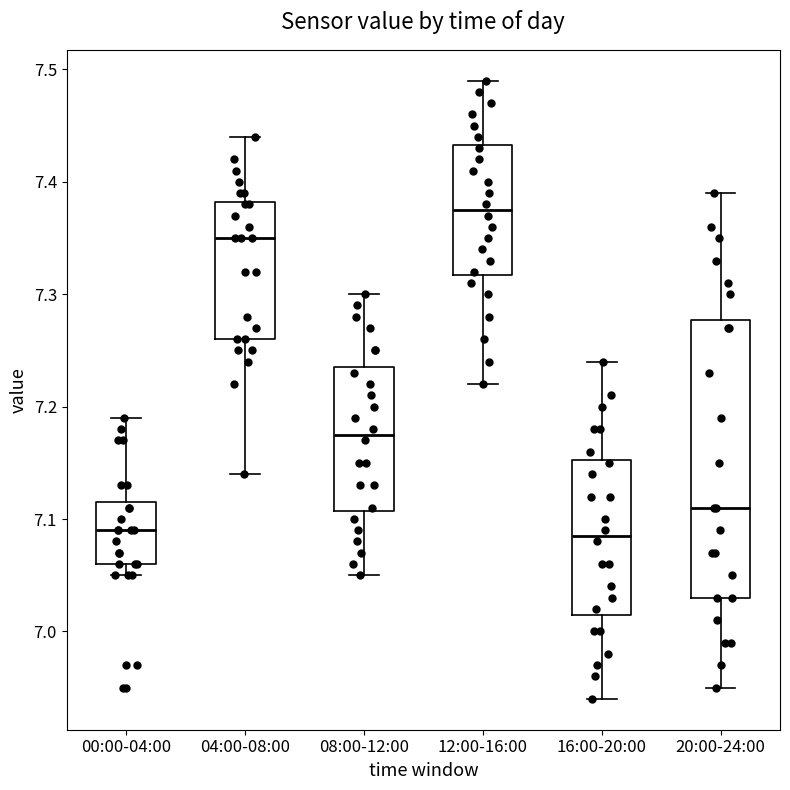

Which box's median line is the highest?

12:00-16:00